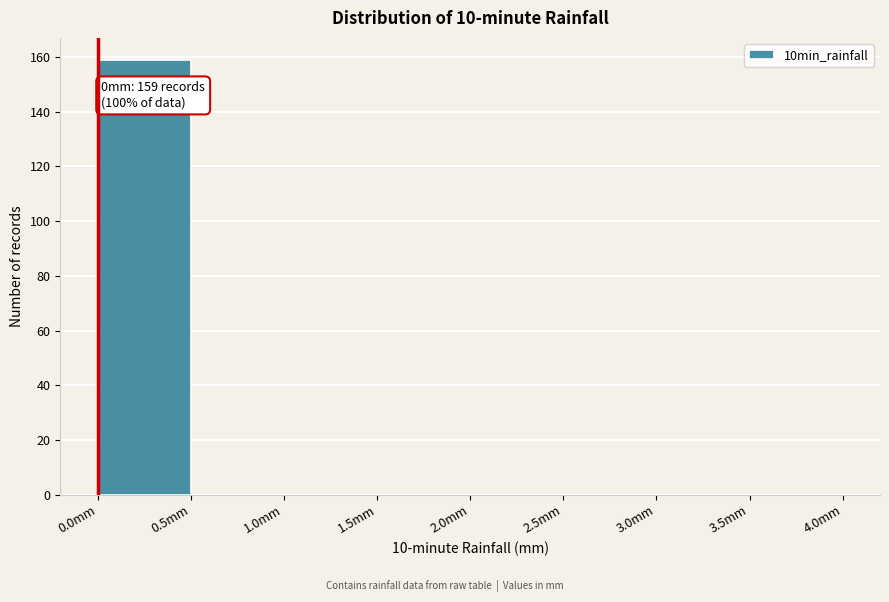

Which range on the x-axis has the tallest bar?

0.0 to 0.5